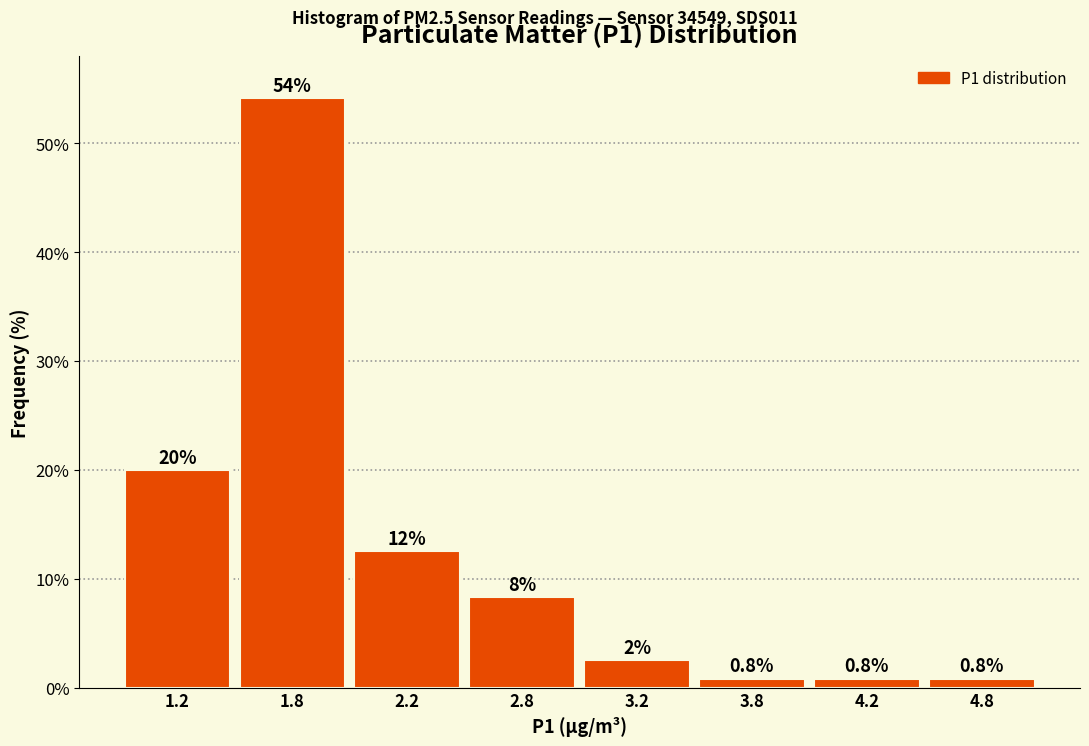

Reading right to left, extract all data points from this chart.

0.8	0.8	0.8	2.5	8.3	12.5	54.2	20.0